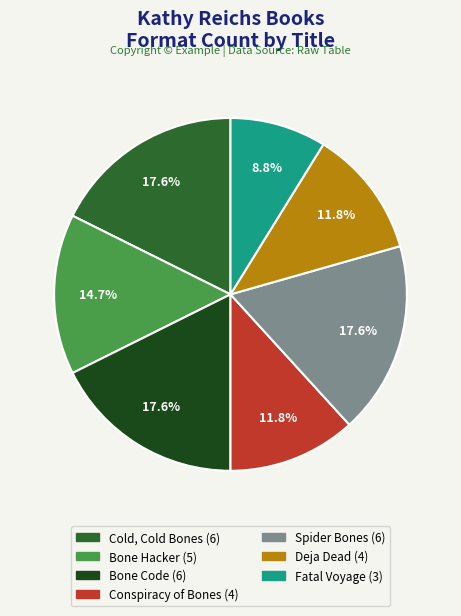

How many segments does this pie chart have?

7